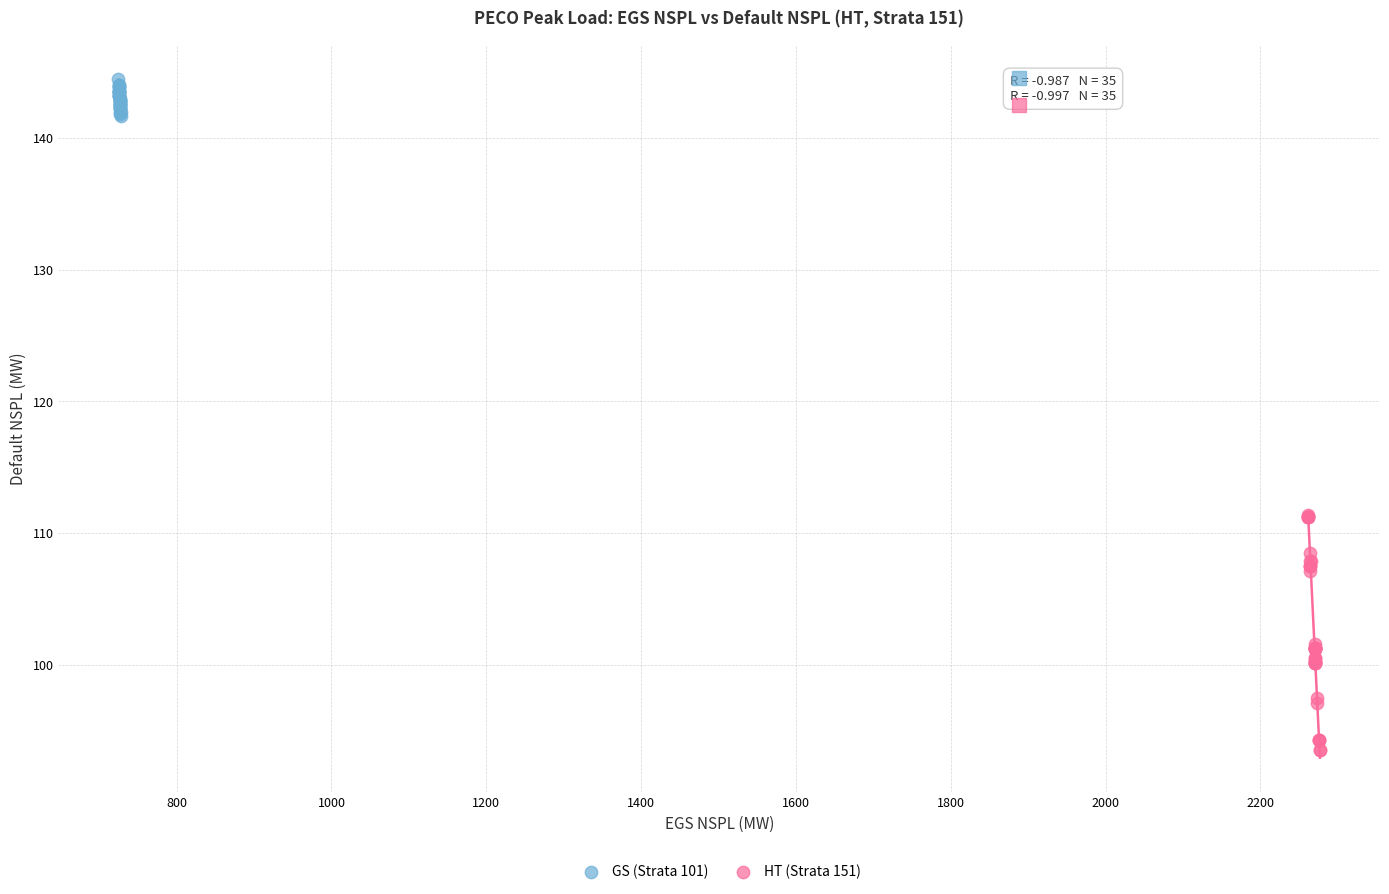

Which series has the widest spread of Y values?

HT (Strata 151)